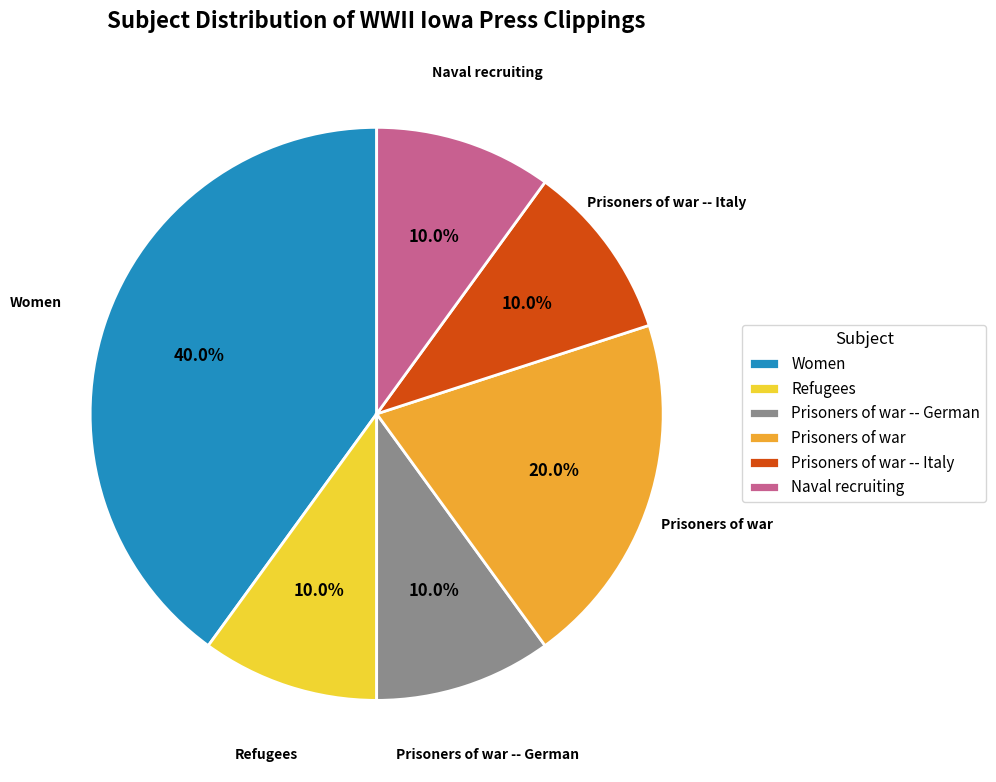

Is there a majority slice in this chart?

No